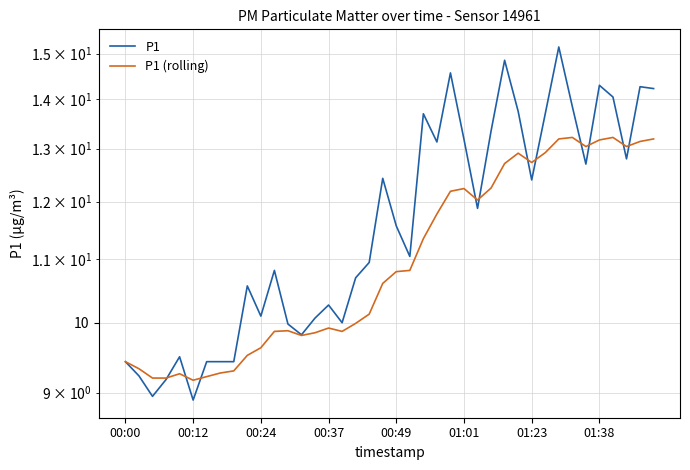

The value of P1 at 17 is 18.0. True or false?

False